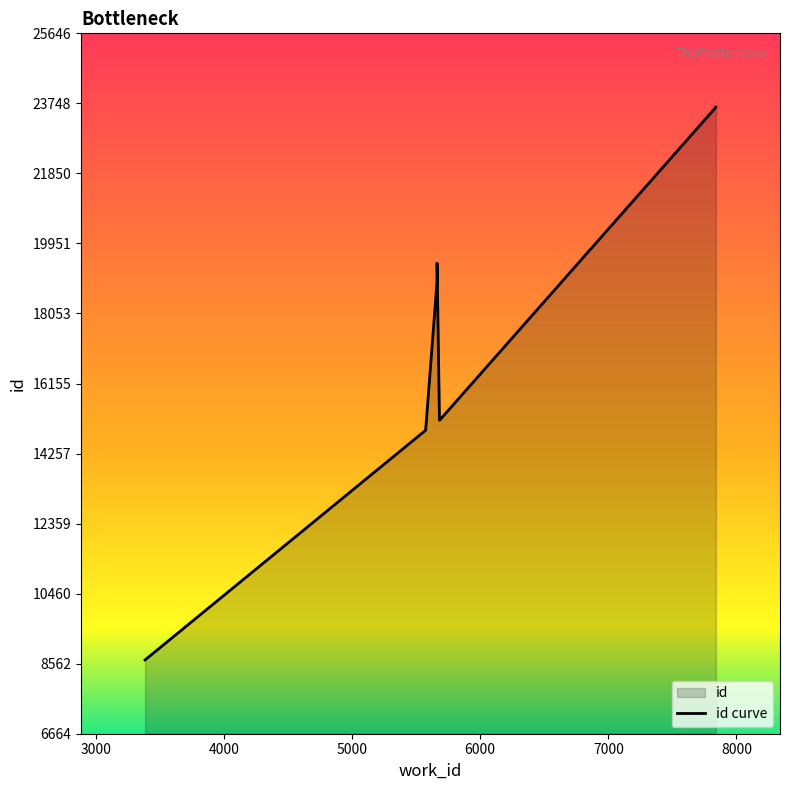

What is the average value?

17305